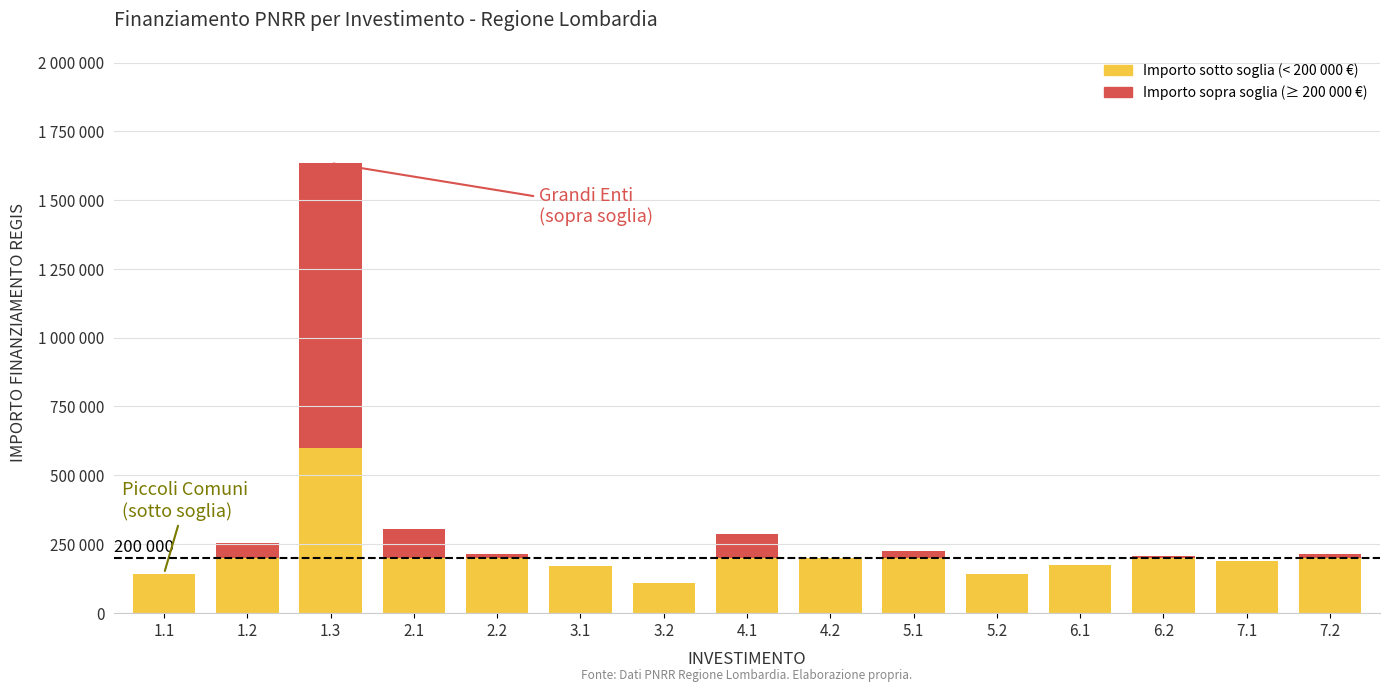

The value of Sopra soglia (≥200 000 €) at 3.2 is 0. True or false?

True